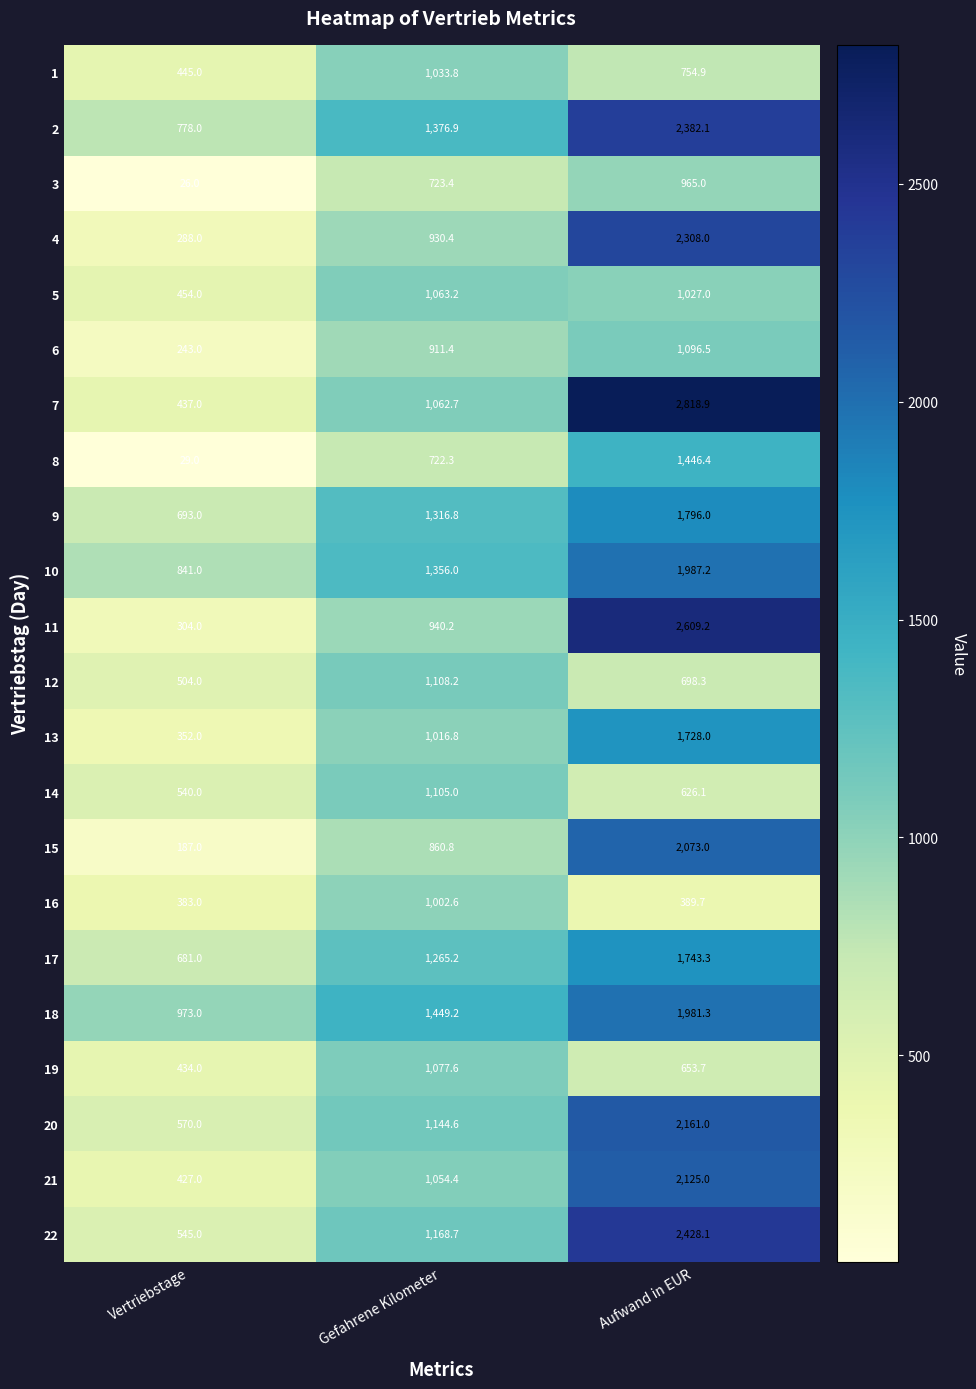

Between Gefahrene Kilometer and Aufwand in EUR, which series saw the biggest shift?

7